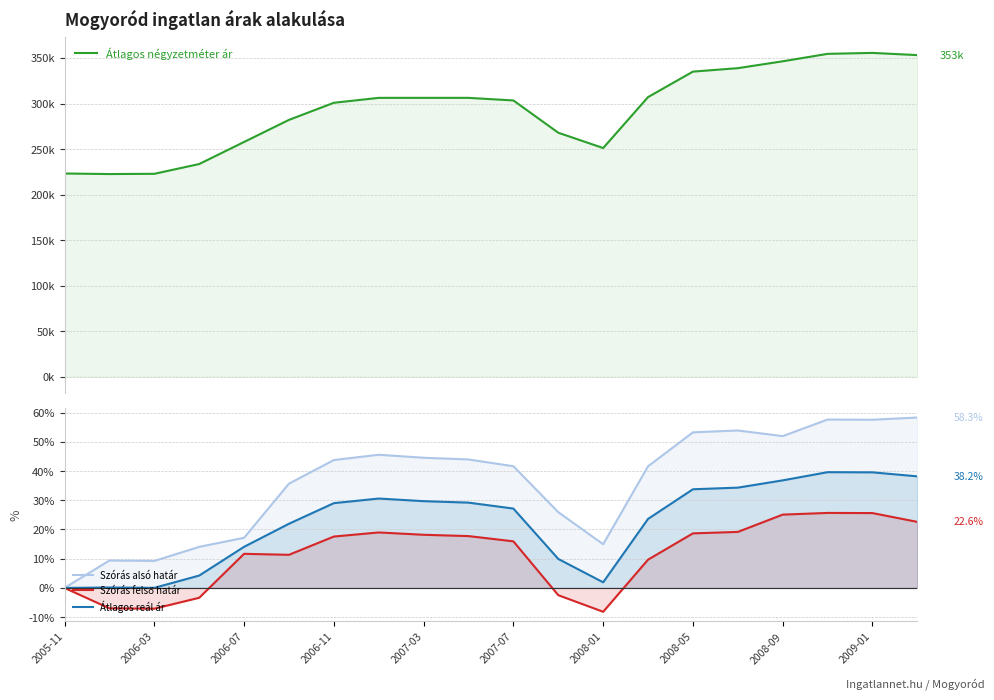

How many lines are shown in the chart?

4